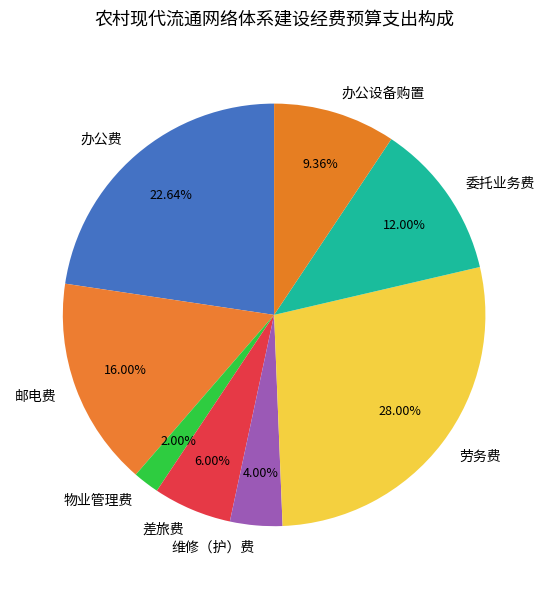

Count the number of slices in the pie.

8